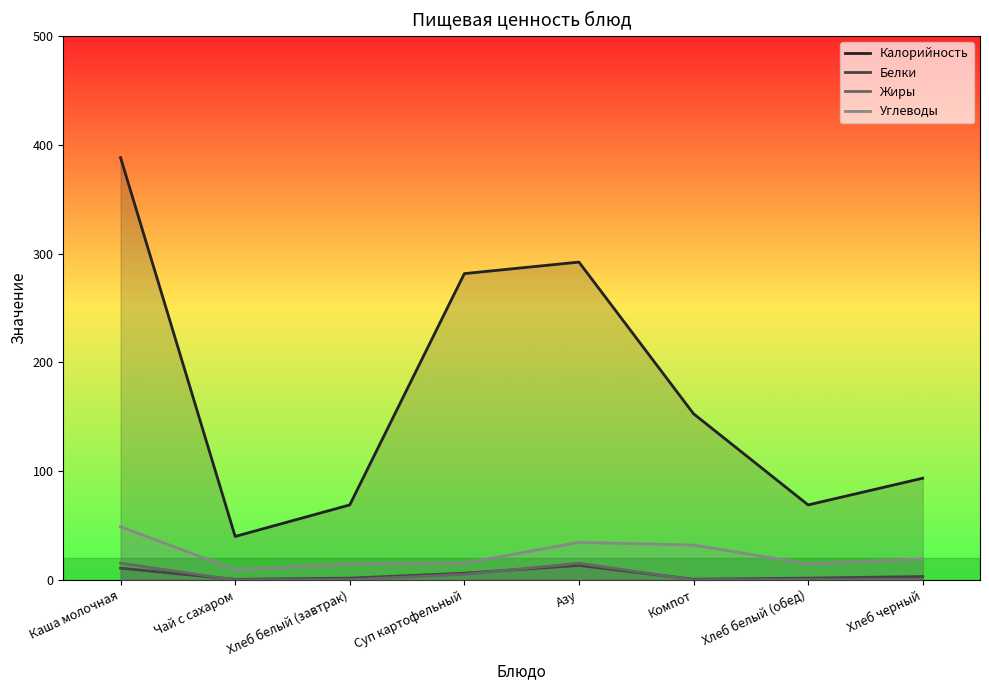

What are all the series names shown in the legend?

Калорийность, Белки, Жиры, Углеводы